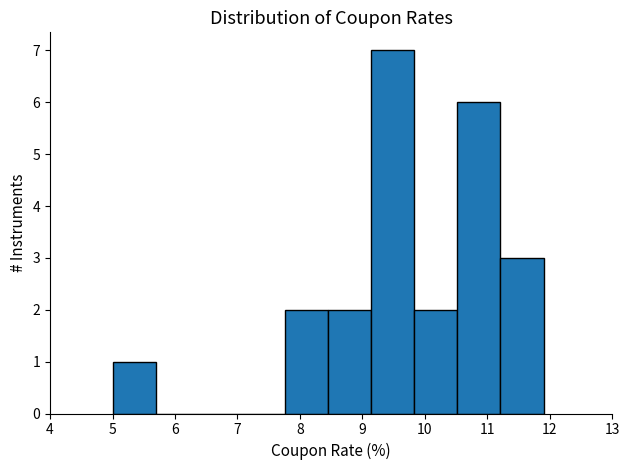

Which range on the x-axis has the tallest bar?

9.14 to 9.83